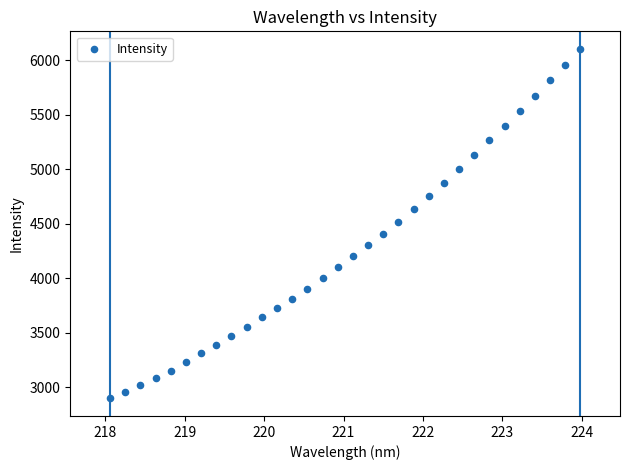

What is the range of Y values (max minus min)?

3208.6